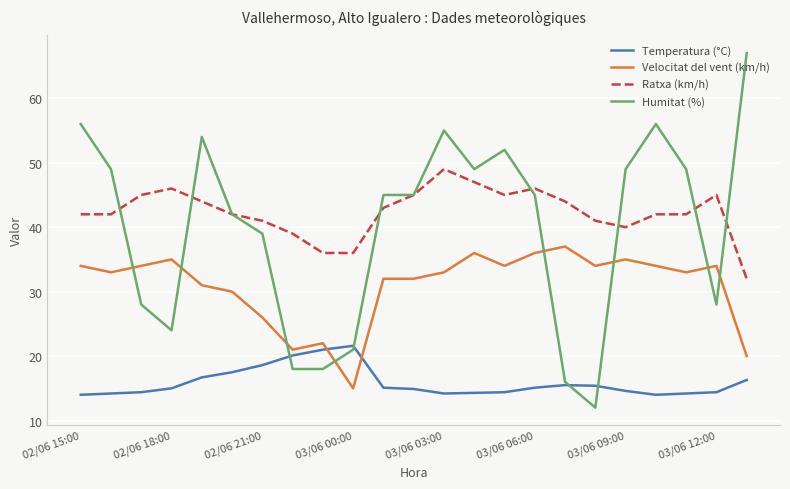

What is the minimum value shown in the chart?

12.0